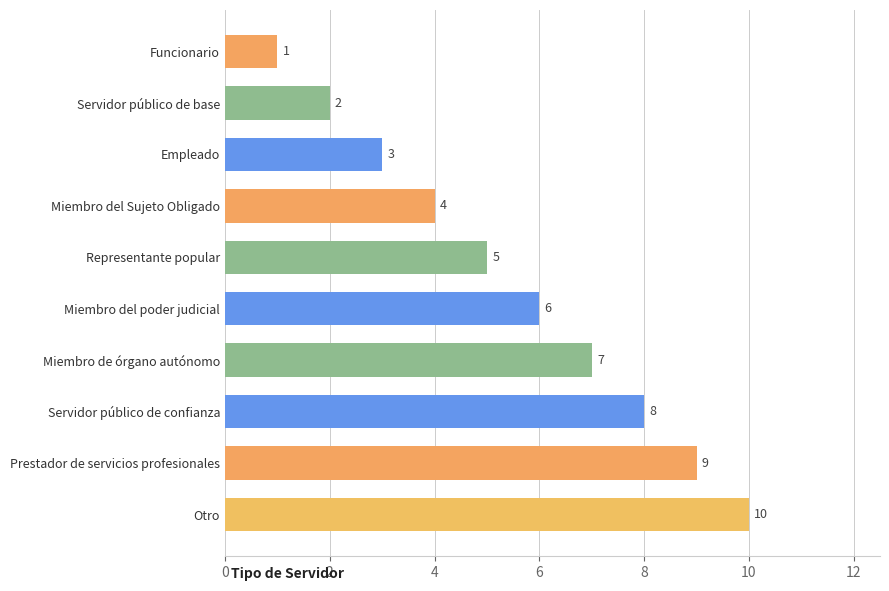

Between Miembro de órgano autónomo and Miembro del Sujeto Obligado, which is larger?

Miembro de órgano autónomo